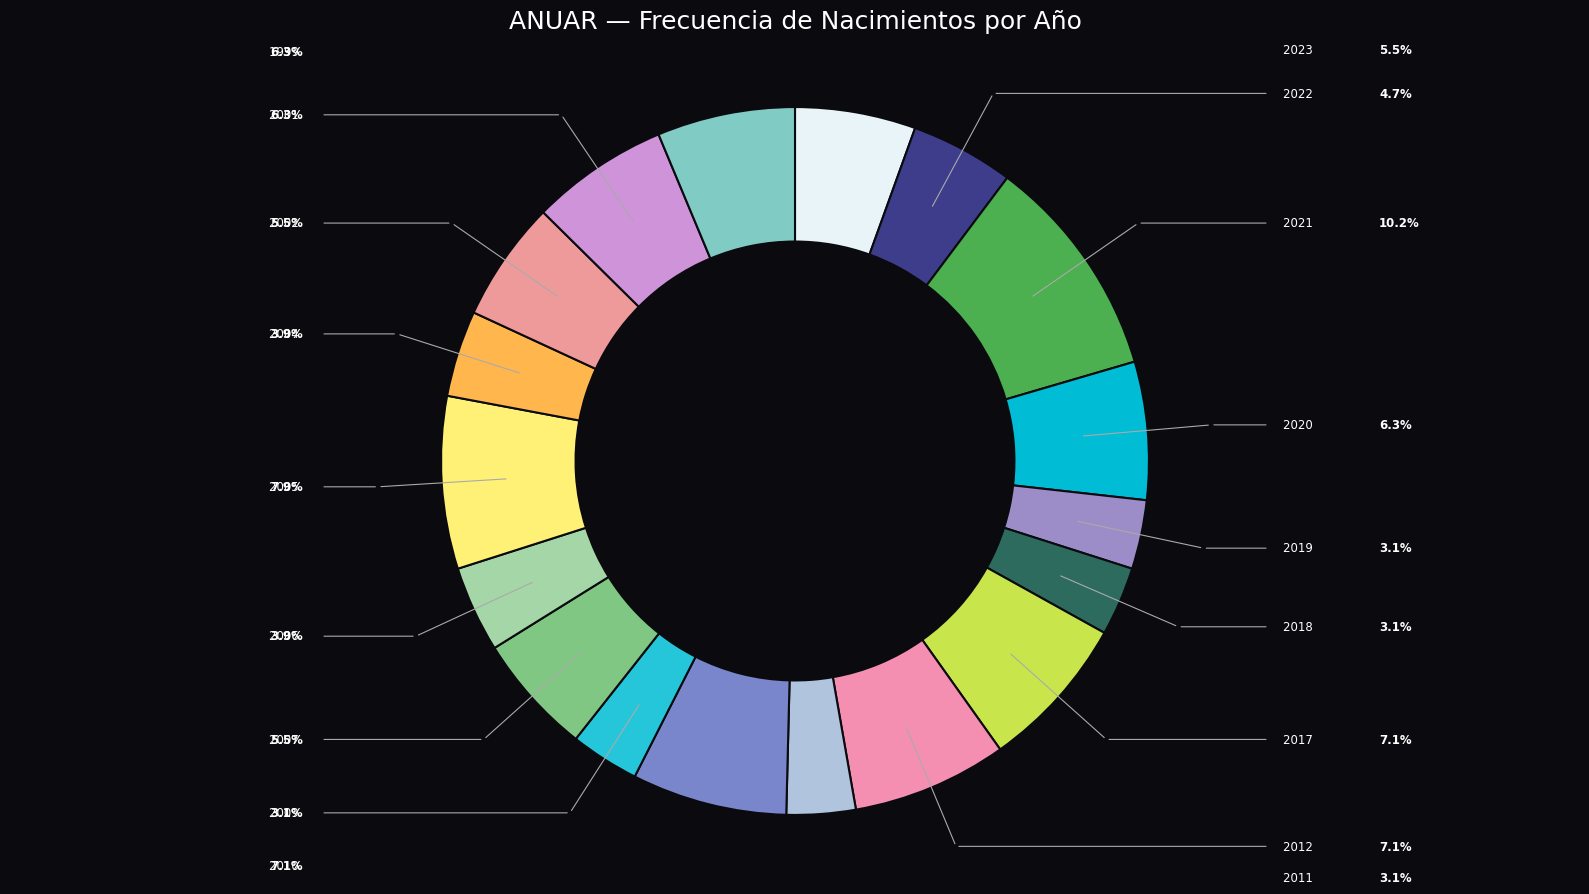

Count the number of slices in the pie.

18